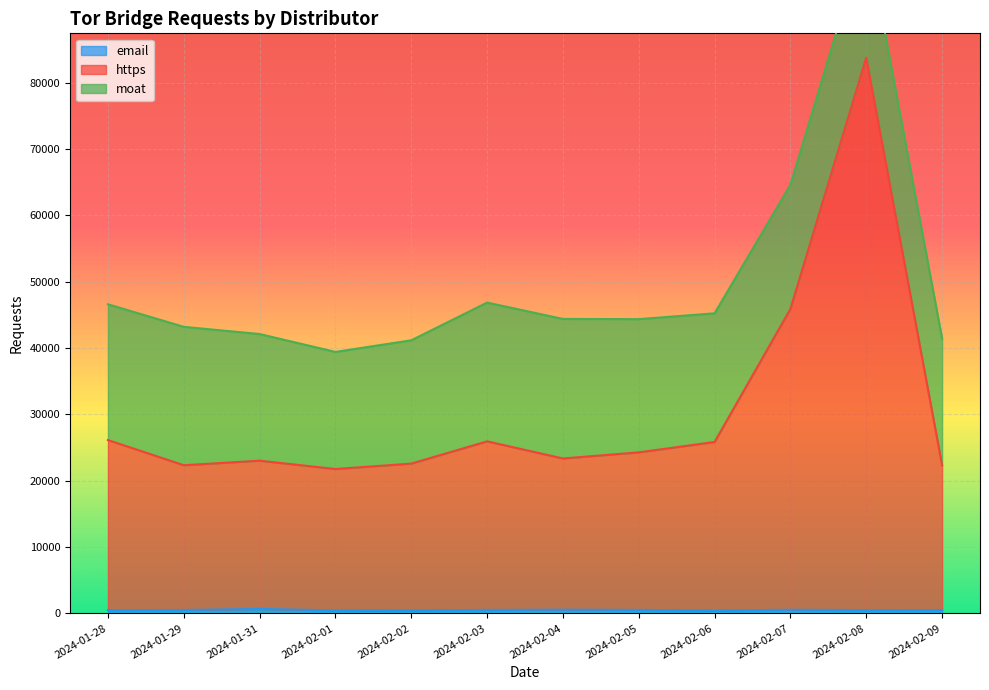

Which label corresponds to the largest value in the chart?

2024-02-08